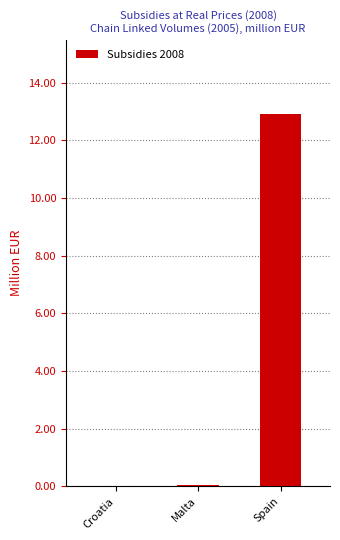

What is the maximum value shown in the chart?

12.9